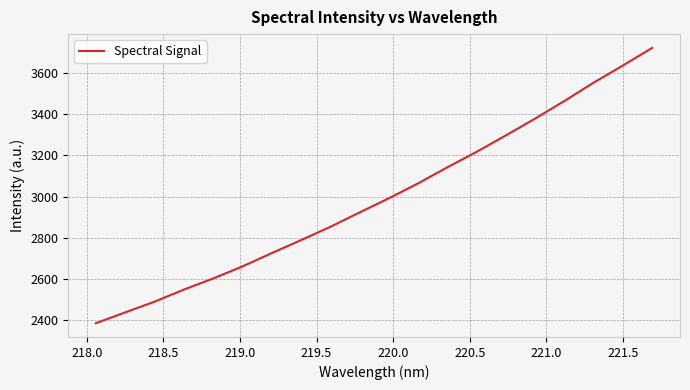

What is the maximum value shown in the chart?

3722.1